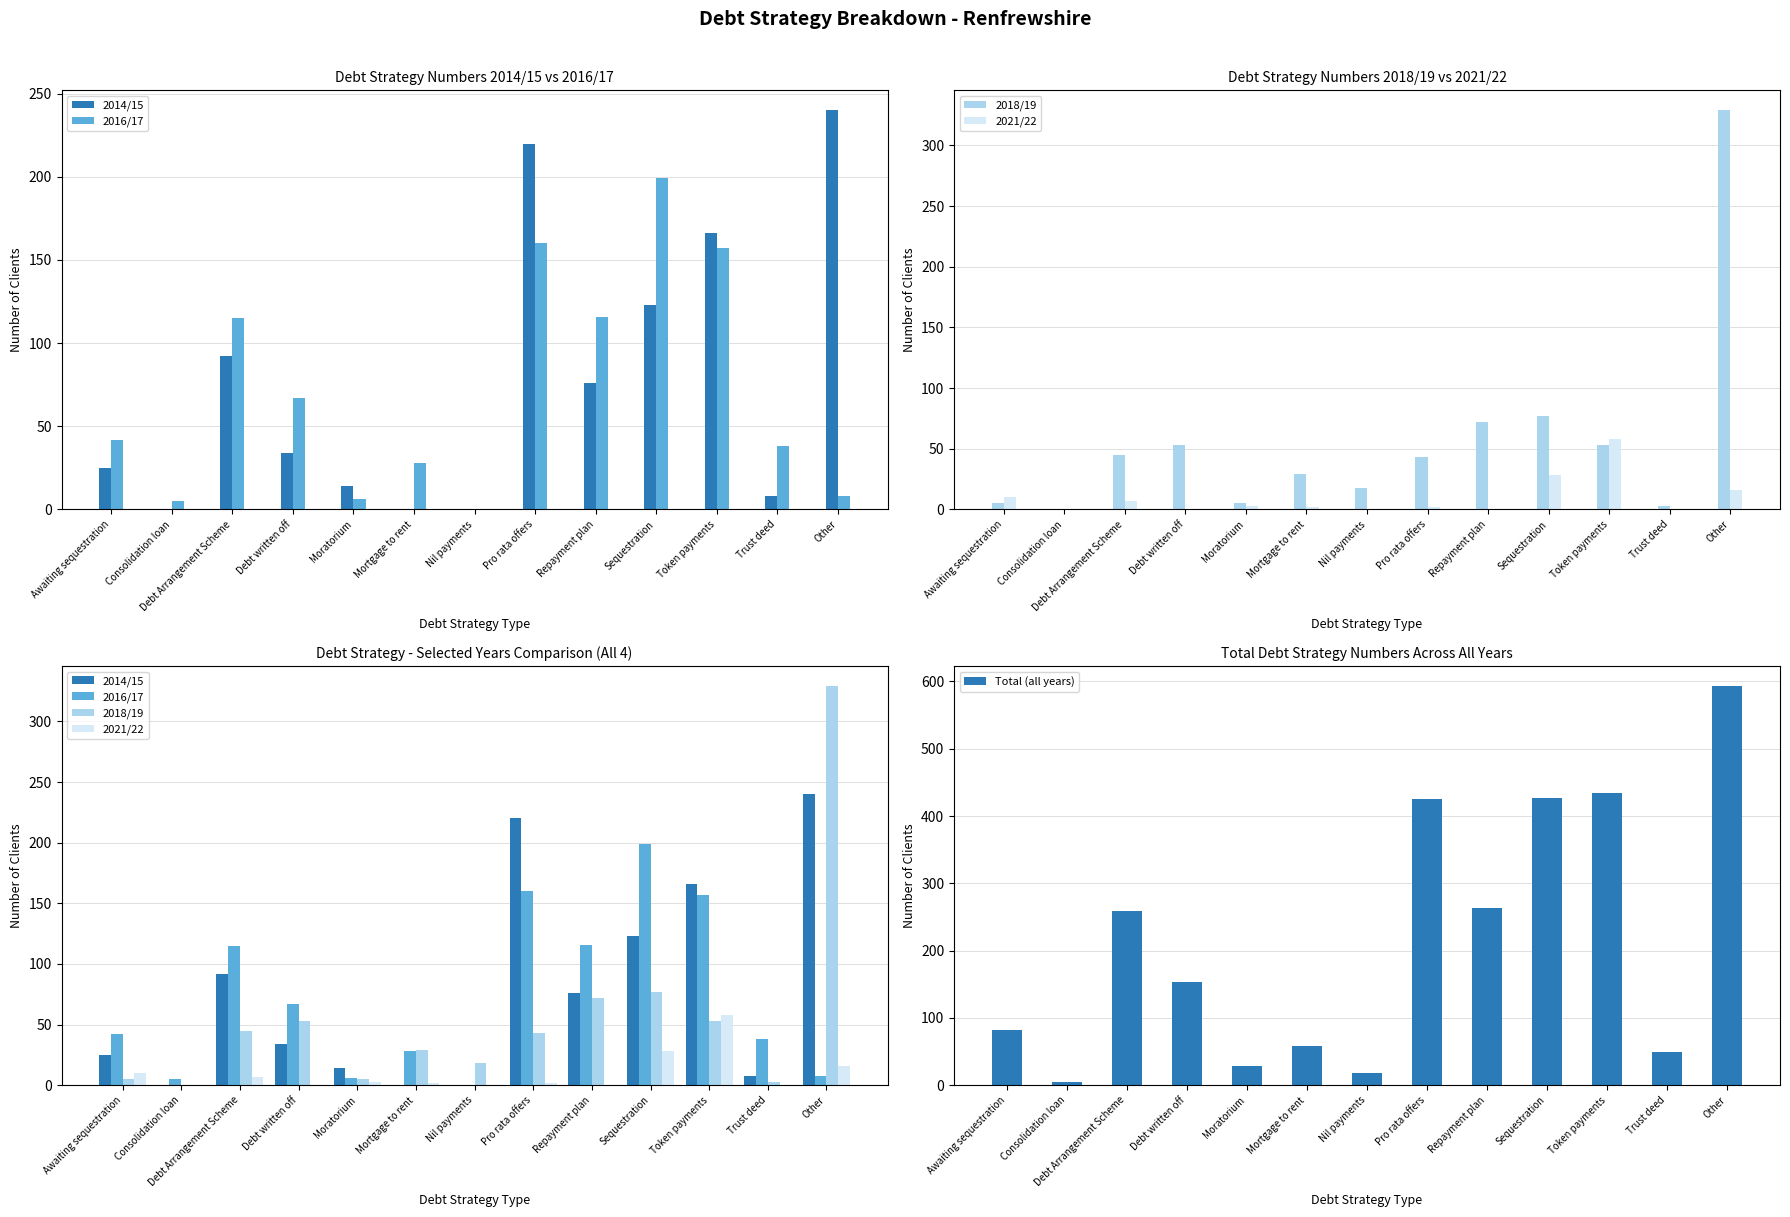

What position from the left is Awaiting sequestration?

1